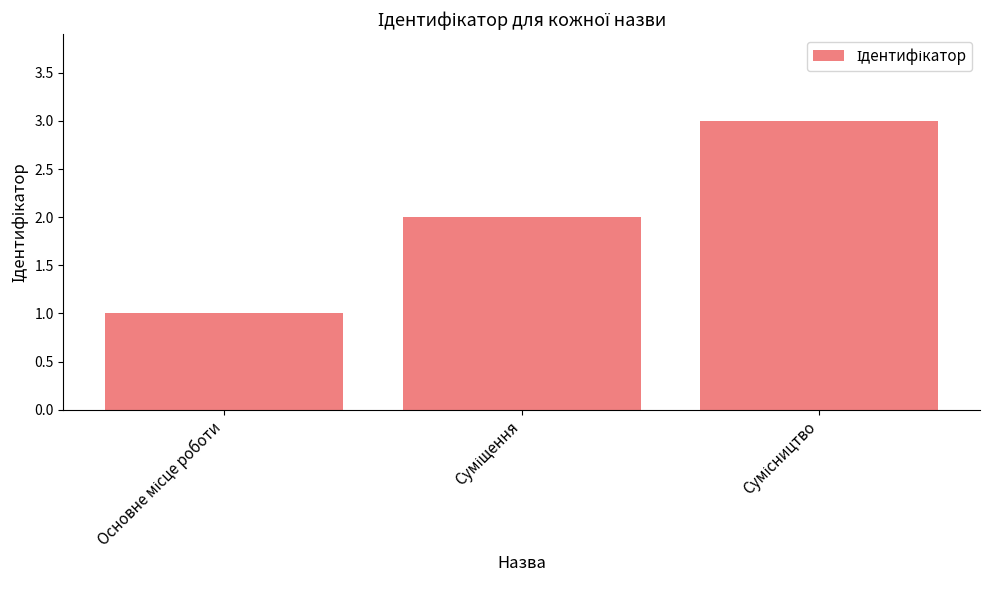

What is the maximum value shown in the chart?

3